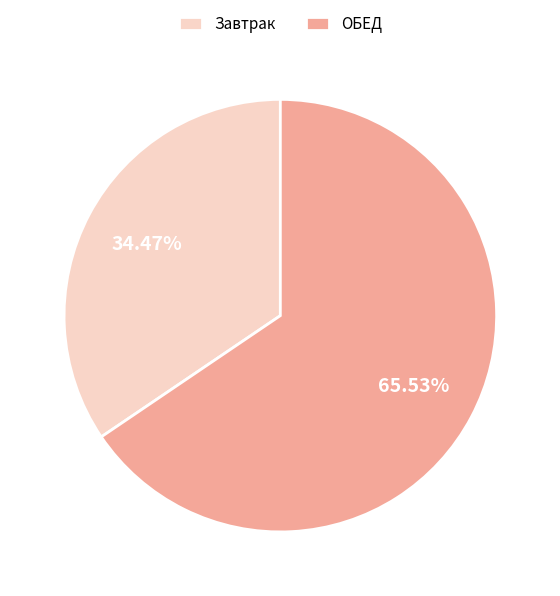

How much of the chart is everything except Завтрак?

65.5%